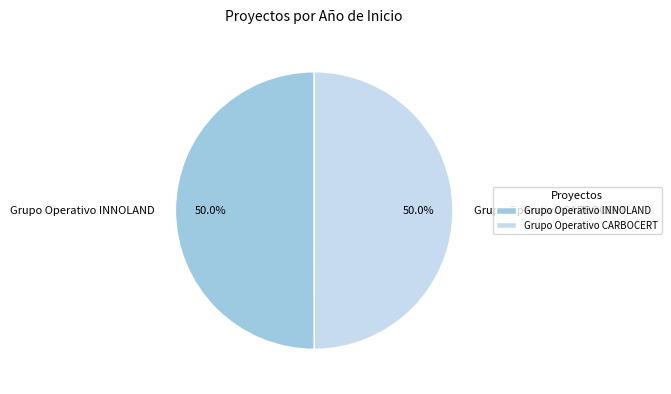

What is the total percentage of Grupo Operativo CARBOCERT and Grupo Operativo INNOLAND?

100.0%